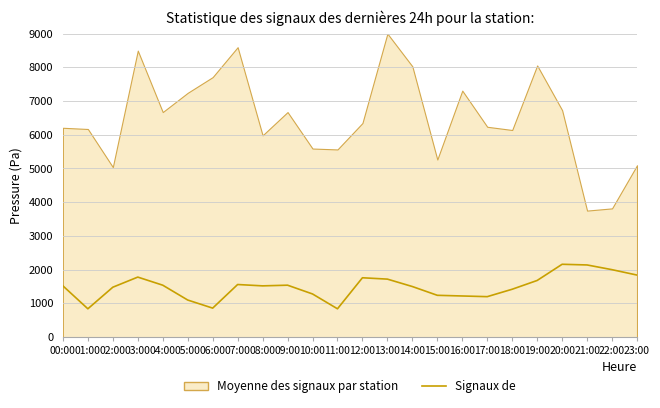

Does the chart display data point markers on the line(s)?

No